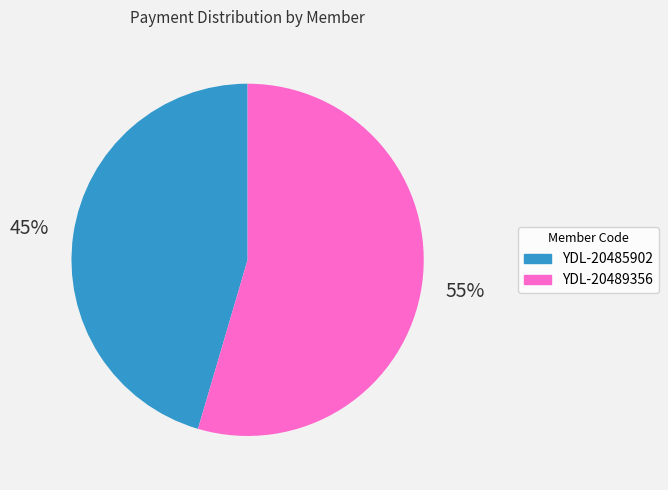

How many segments does this pie chart have?

2